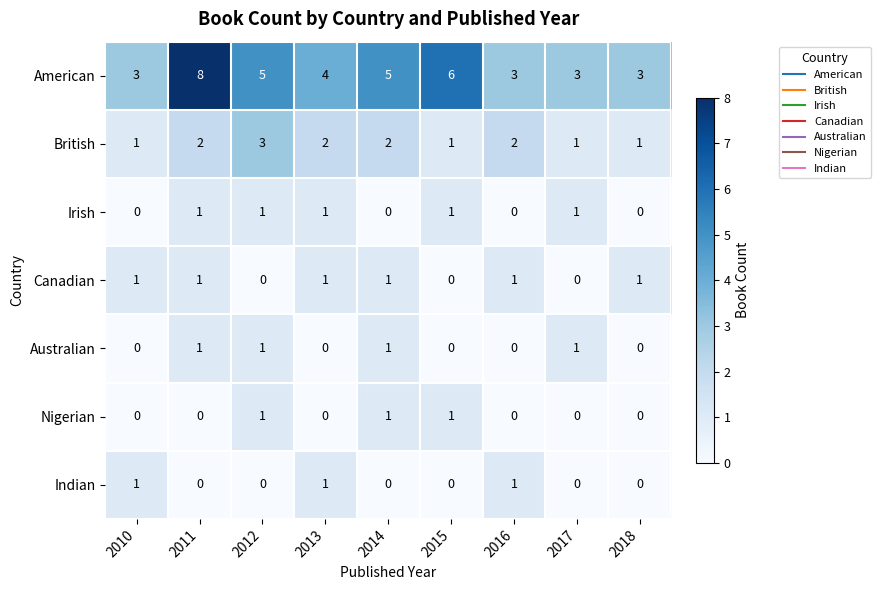

Which series has the largest range (max minus min)?

American